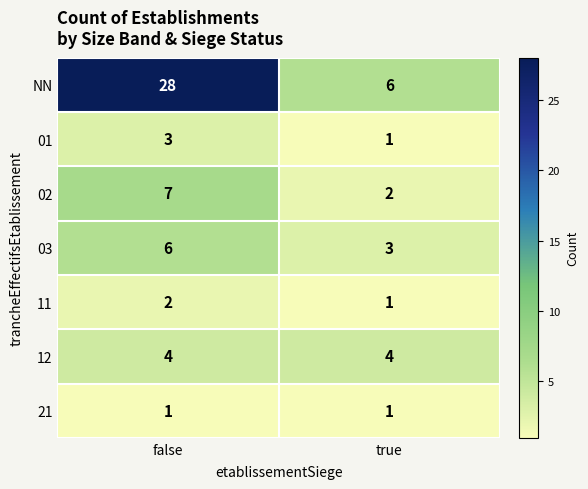

Which series has the largest range (max minus min)?

NN